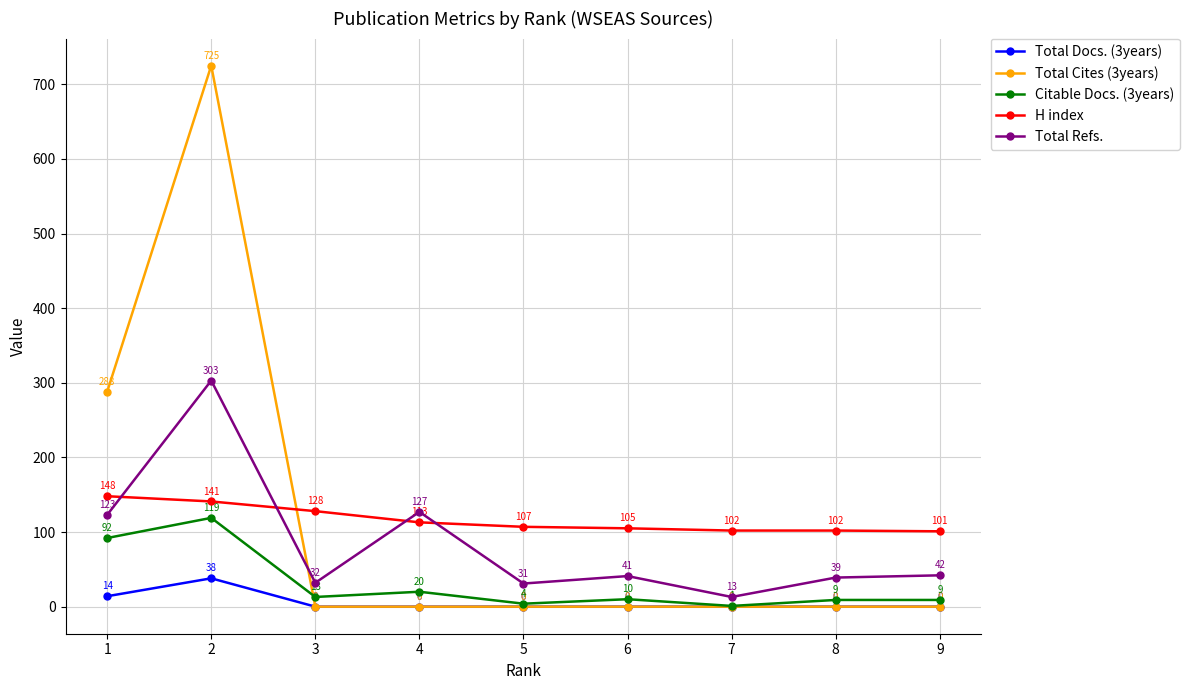

At which category does Total Docs. (3years) reach its first local peak?

2